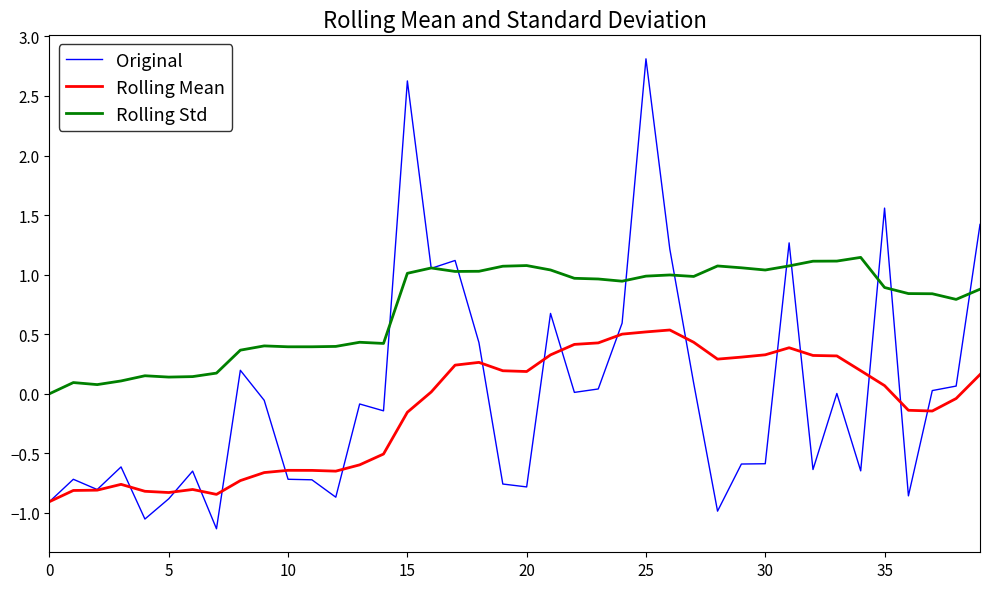

What is the highest value of the Original series?

2.8